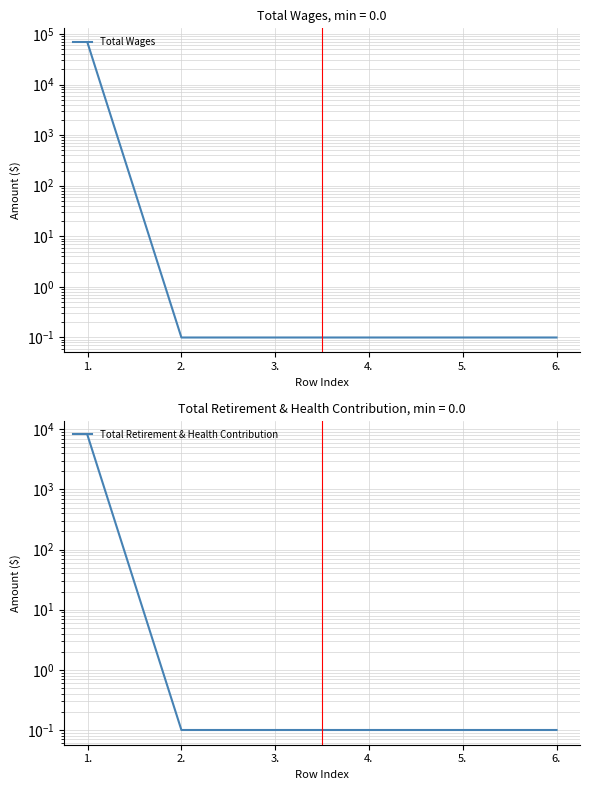

At 2., list the series in order from smallest to largest.

Total Wages, Total Retirement & Health Contribution